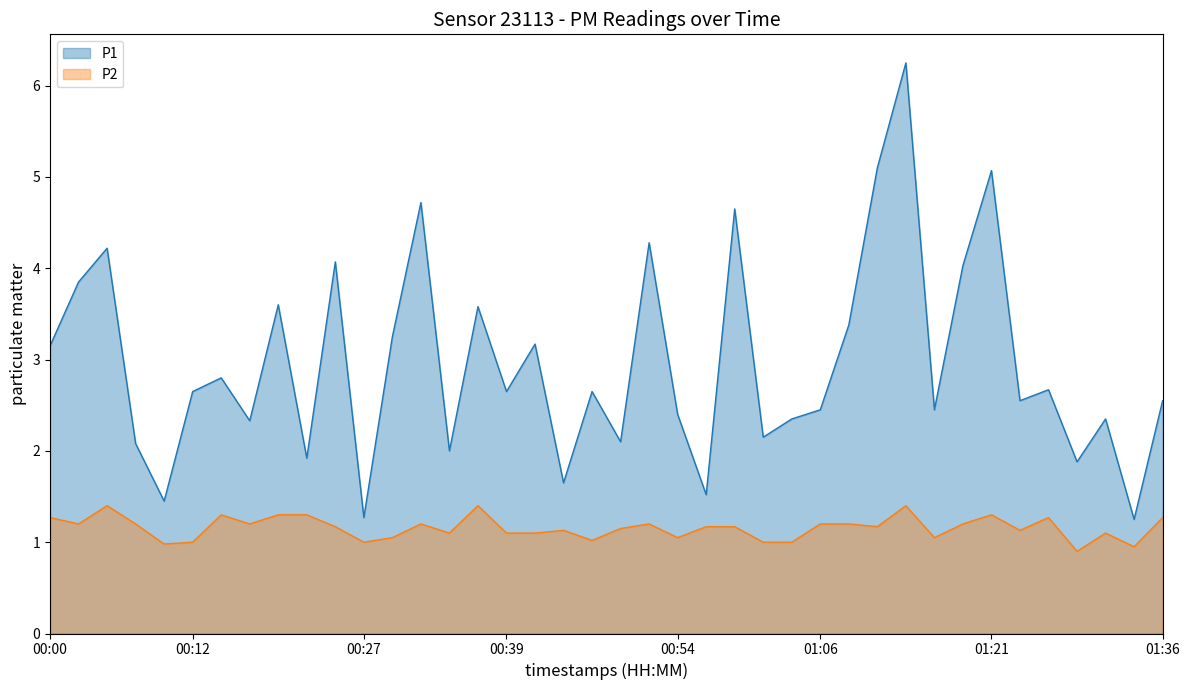

What is the label of the 3rd point from the right?

01:31